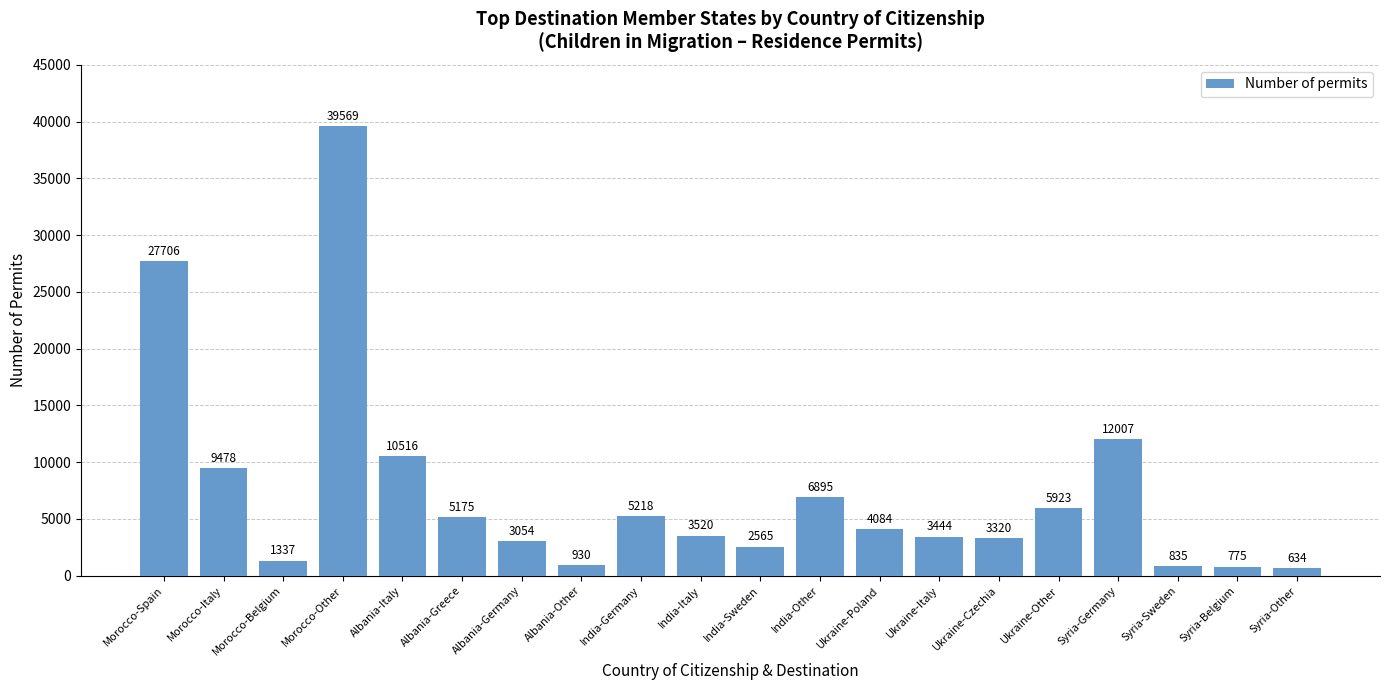

List the labels in order of value, largest first.

Morocco-Other, Morocco-Spain, Syria-Germany, Albania-Italy, Morocco-Italy, India-Other, Ukraine-Other, India-Germany, Albania-Greece, Ukraine-Poland, India-Italy, Ukraine-Italy, Ukraine-Czechia, Albania-Germany, India-Sweden, Morocco-Belgium, Albania-Other, Syria-Sweden, Syria-Belgium, Syria-Other